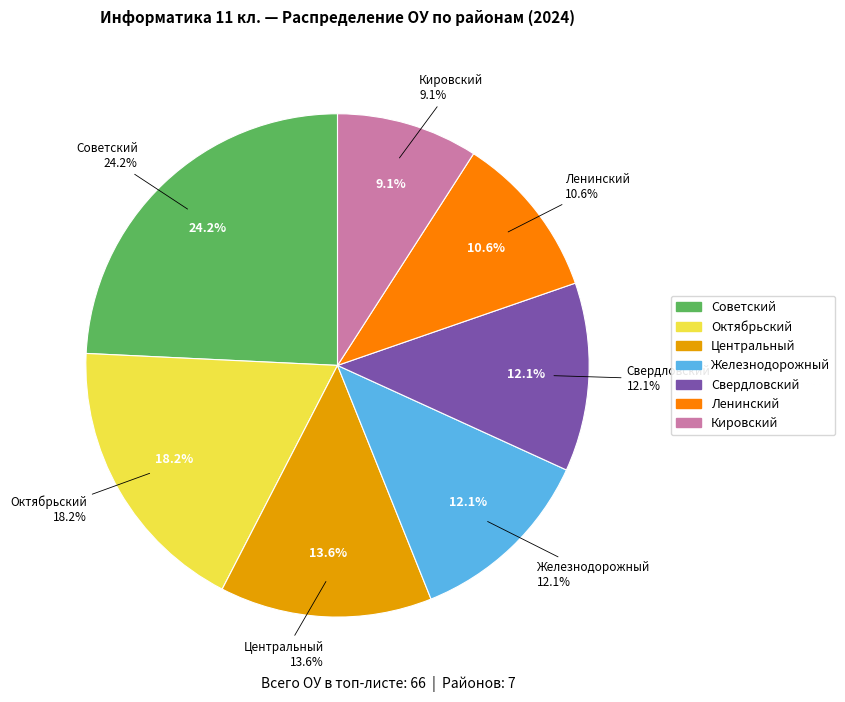

Does any single category account for the majority?

No